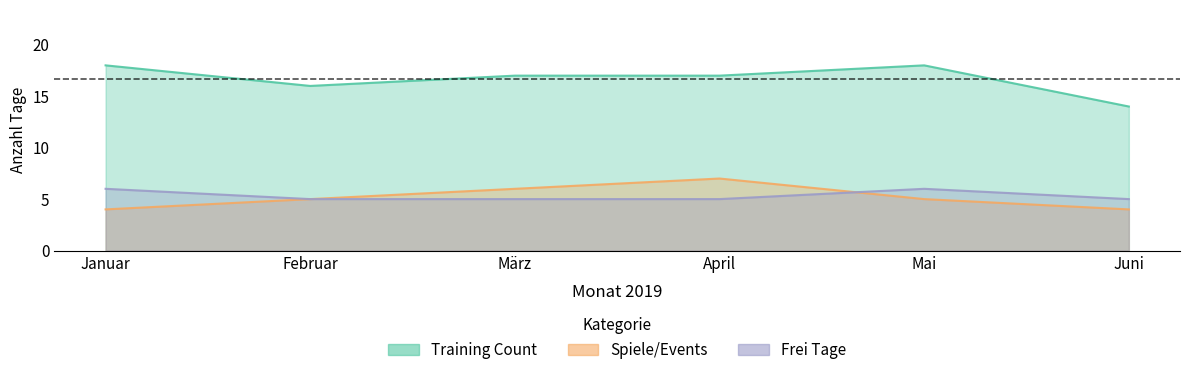

What are all the series names shown in the legend?

Training Count, Spiele/Events, Frei Tage